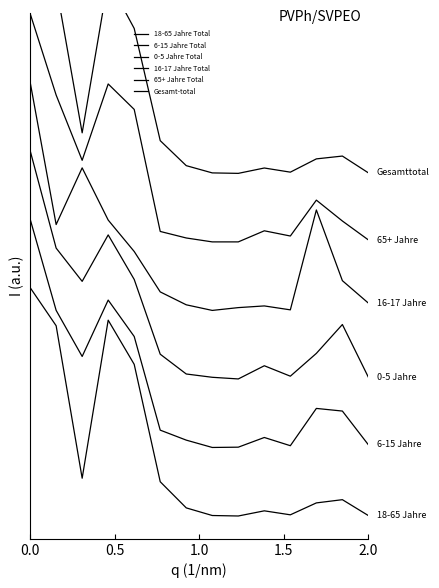

The value of 65+ Jahre Total at 1.0 is 2.6. True or false?

False